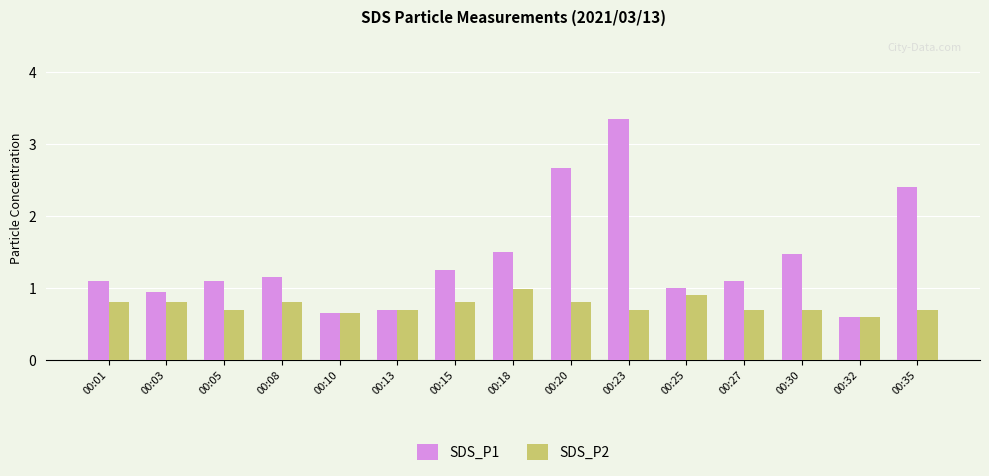

What is the average value of the SDS_P2 series?

0.8